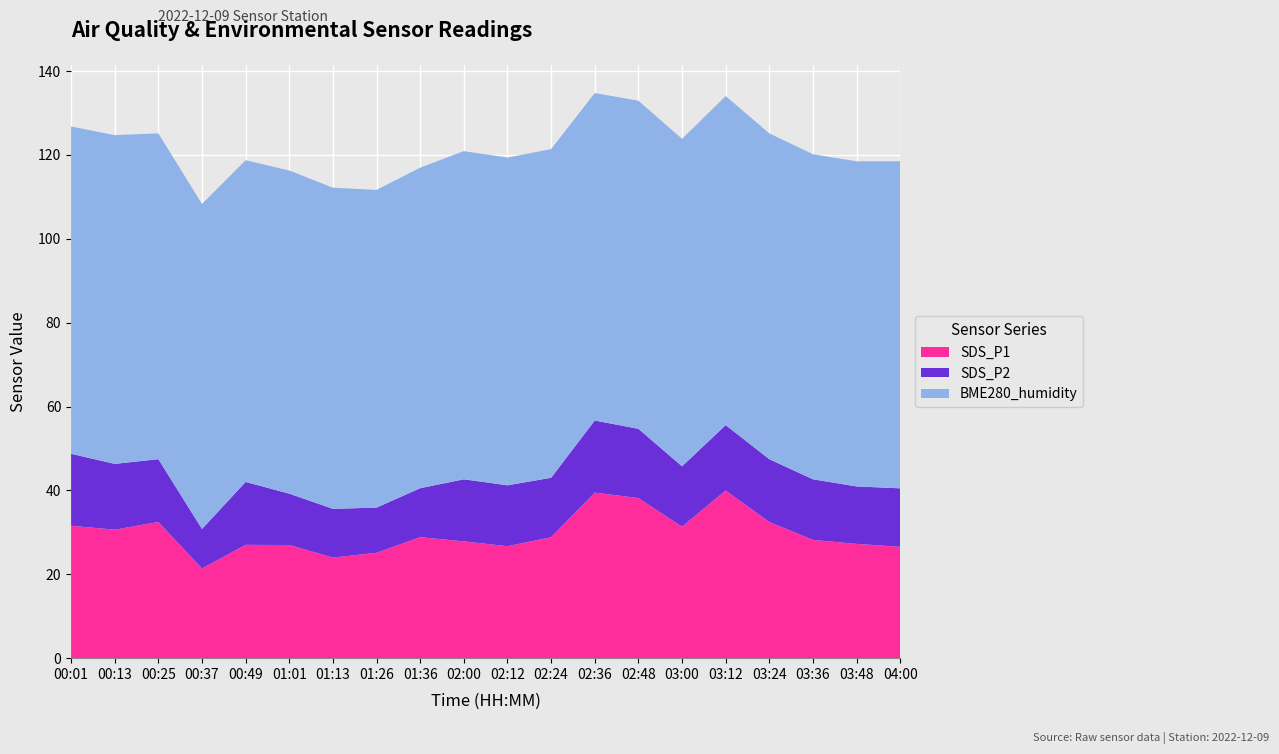

Reading right to left, list all the values displayed in this chart.

SDS_P1: 04:00=26.6	03:48=27.2	03:36=28.2	03:24=32.5	03:12=40.0	03:00=31.4	02:48=38.2	02:36=39.5	02:24=28.8	02:12=26.7	02:00=27.9	01:36=28.9	01:26=25.1	01:13=24.0	01:01=27.0	00:49=27.0	00:37=21.4	00:25=32.5	00:13=30.6	00:01=31.6
SDS_P2: 04:00=13.9	03:48=13.7	03:36=14.4	03:24=15.0	03:12=15.6	03:00=14.4	02:48=16.5	02:36=17.2	02:24=14.2	02:12=14.5	02:00=14.8	01:36=11.7	01:26=10.8	01:13=11.6	01:01=12.2	00:49=15.0	00:37=9.4	00:25=15.0	00:13=15.7	00:01=17.1
BME280_humidity: 04:00=78.0	03:48=77.5	03:36=77.5	03:24=77.7	03:12=78.5	03:00=78.1	02:48=78.2	02:36=78.1	02:24=78.4	02:12=78.1	02:00=78.2	01:36=76.4	01:26=75.8	01:13=76.6	01:01=77.0	00:49=76.7	00:37=77.5	00:25=77.7	00:13=78.4	00:01=78.0